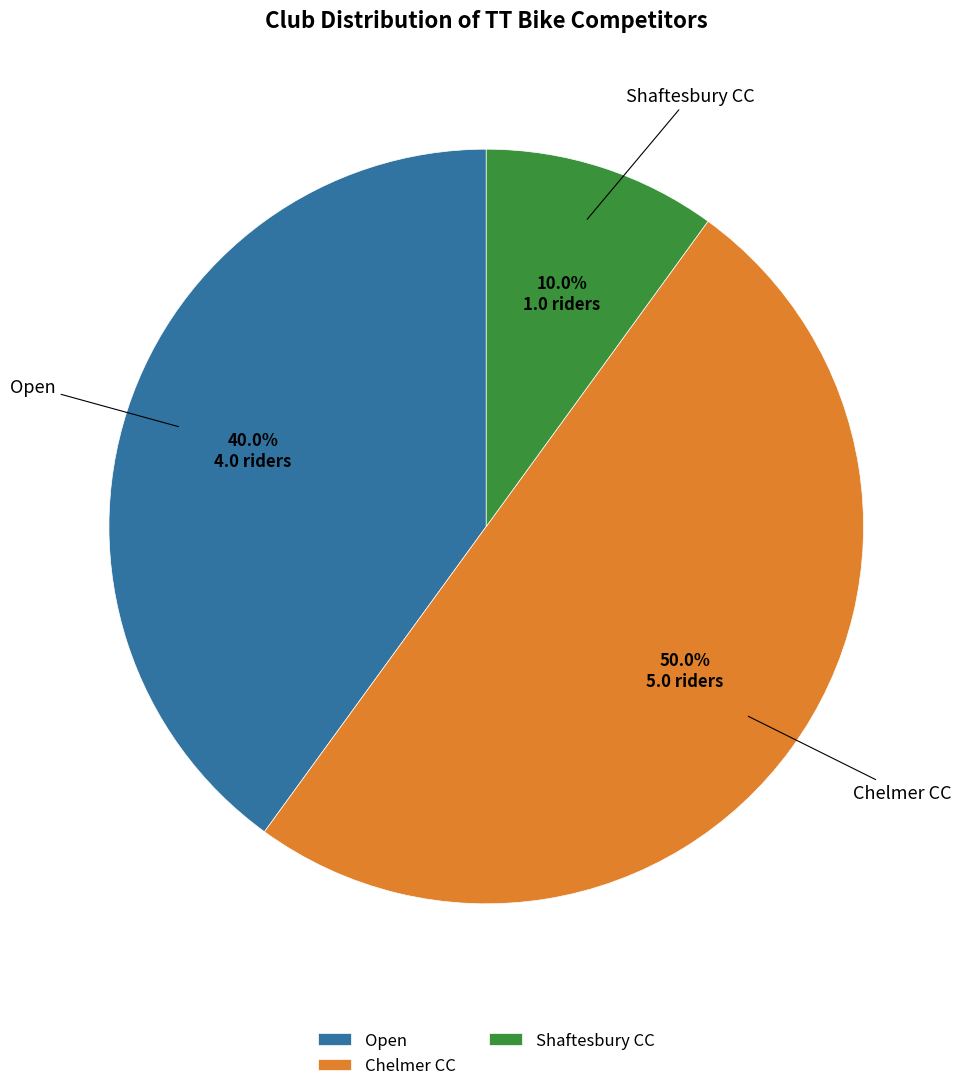

Combined, what portion of the pie is Shaftesbury CC and Chelmer CC?

60.0%